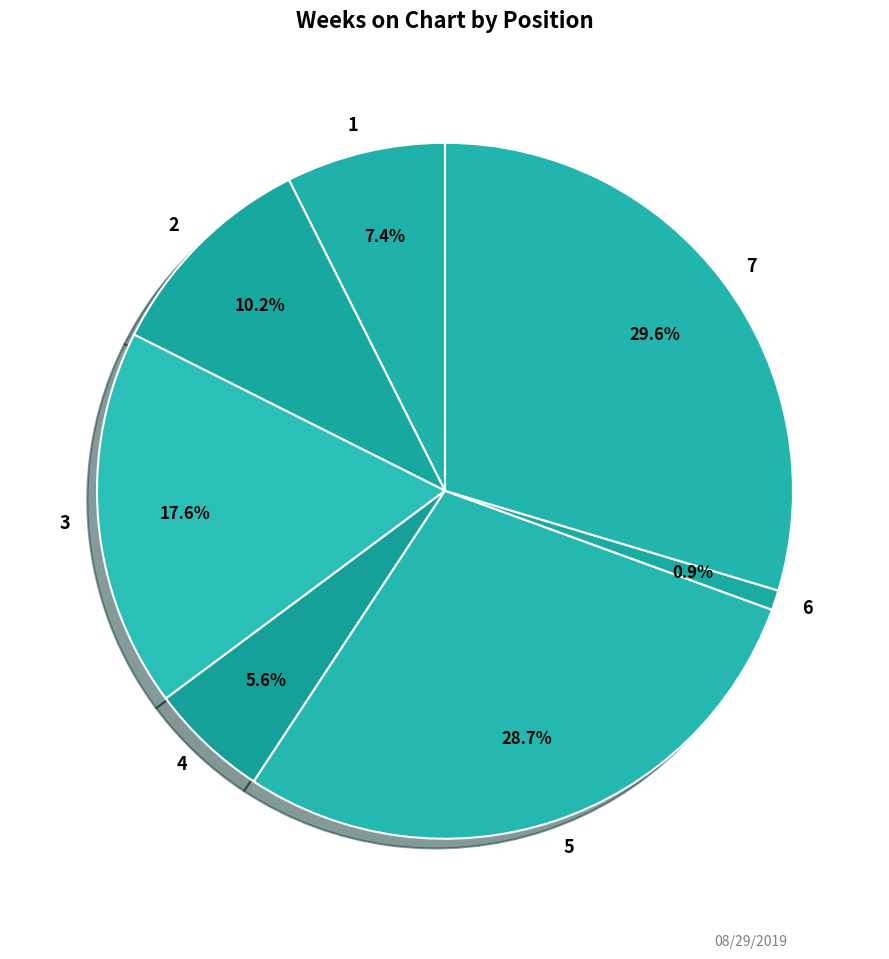

Is it true that 2 is 19% of the pie?

False